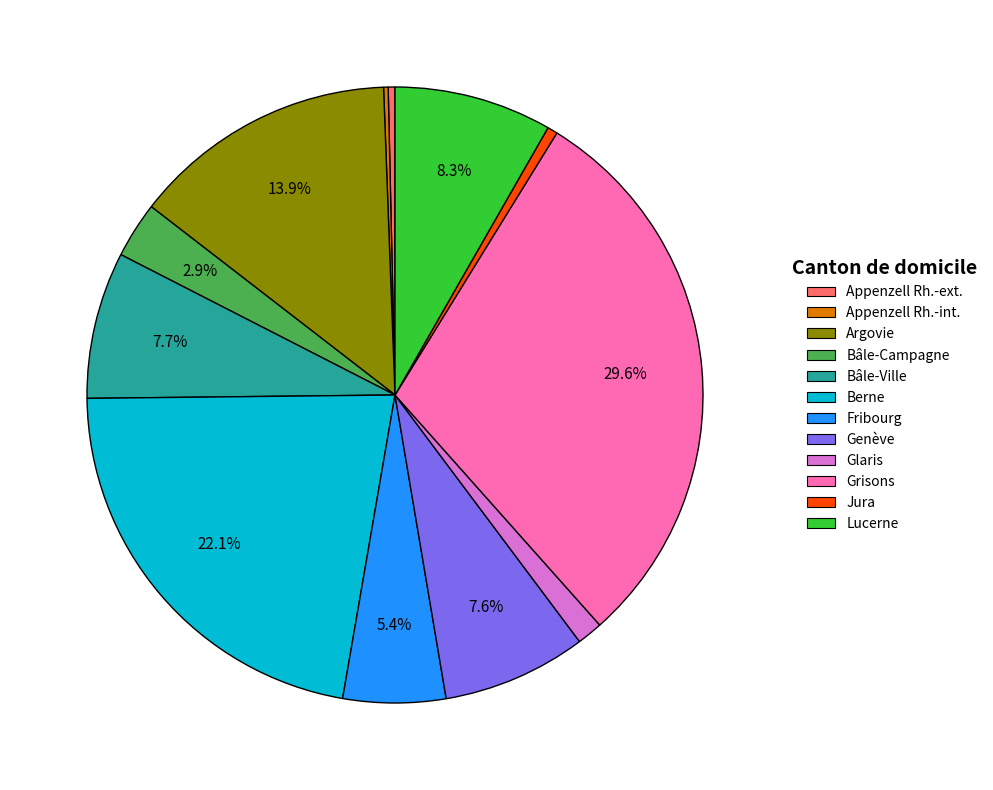

What is the ratio of the value at Lucerne to the value at Fribourg?

1.5